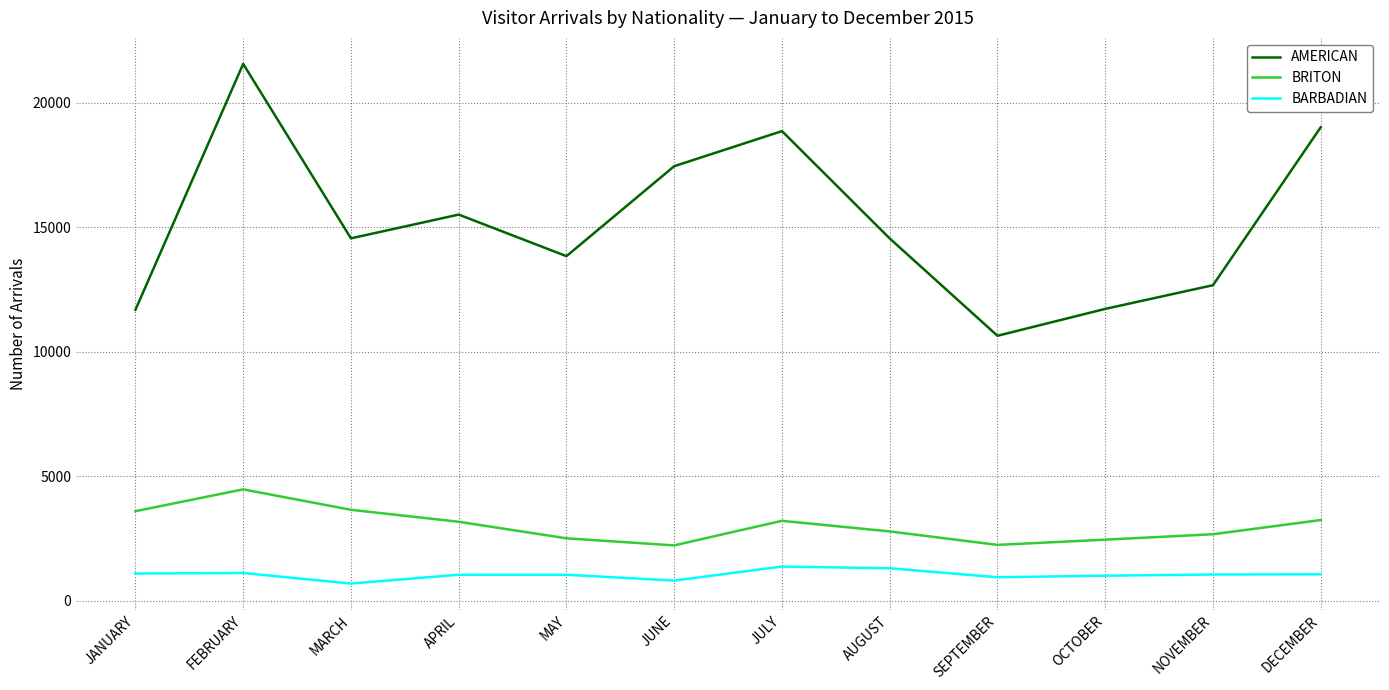

Rank the series at JUNE from lowest to highest value.

BARBADIAN, BRITON, AMERICAN